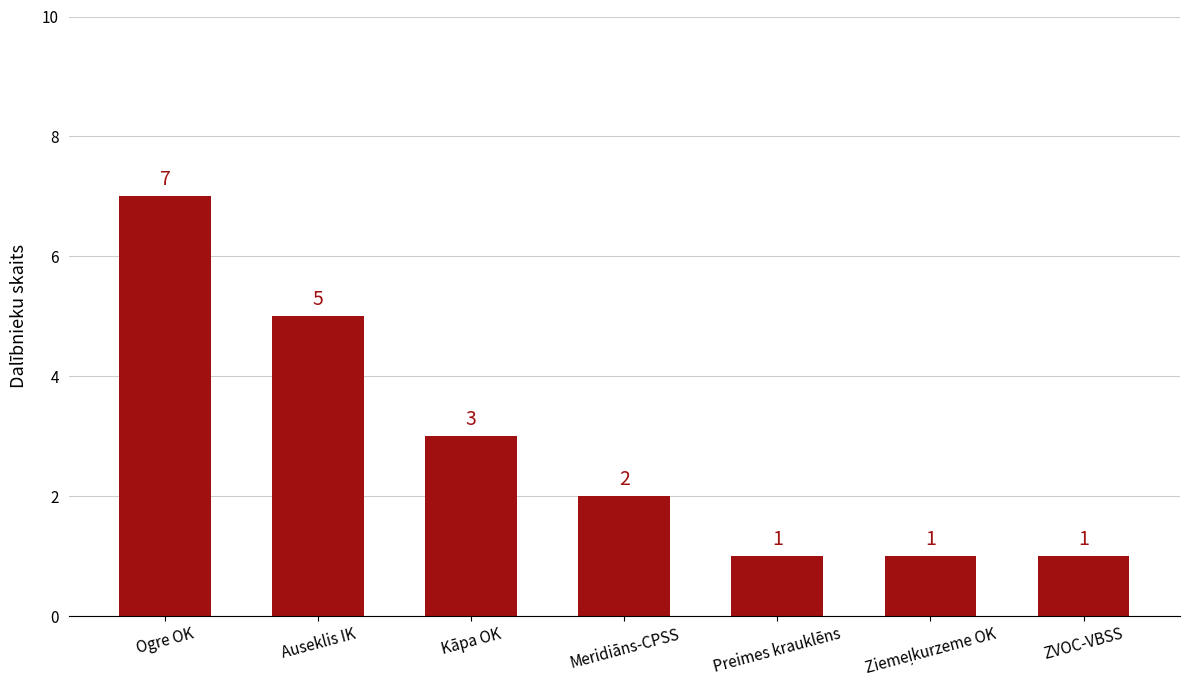

Between Meridiāns-CPSS and ZVOC-VBSS, which is larger?

Meridiāns-CPSS